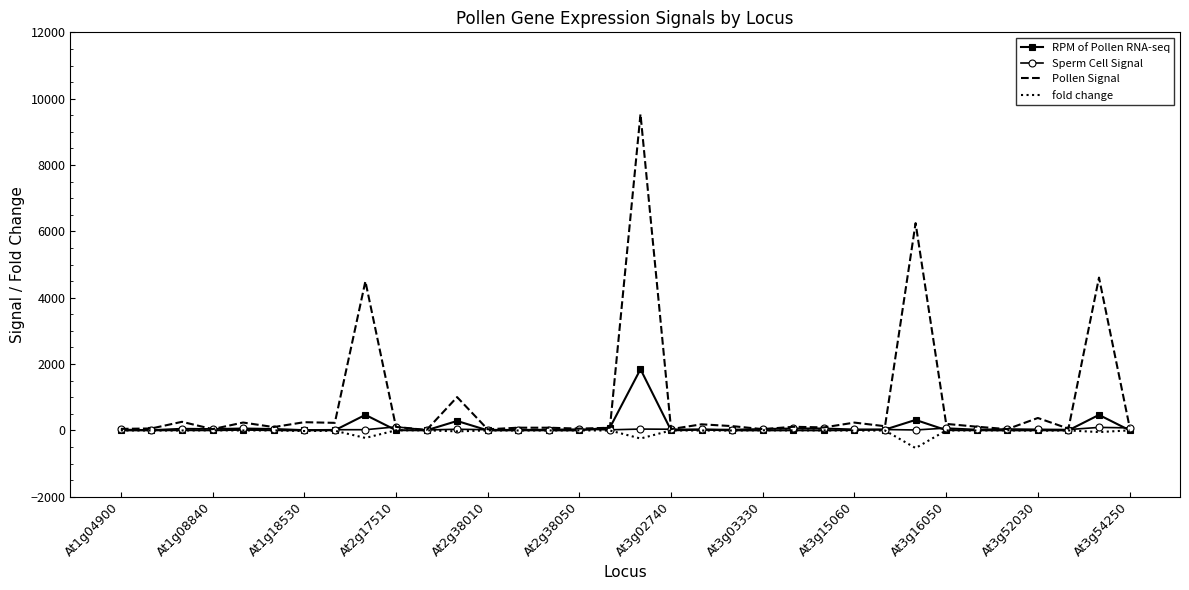

Count the number of categories in the chart.

34